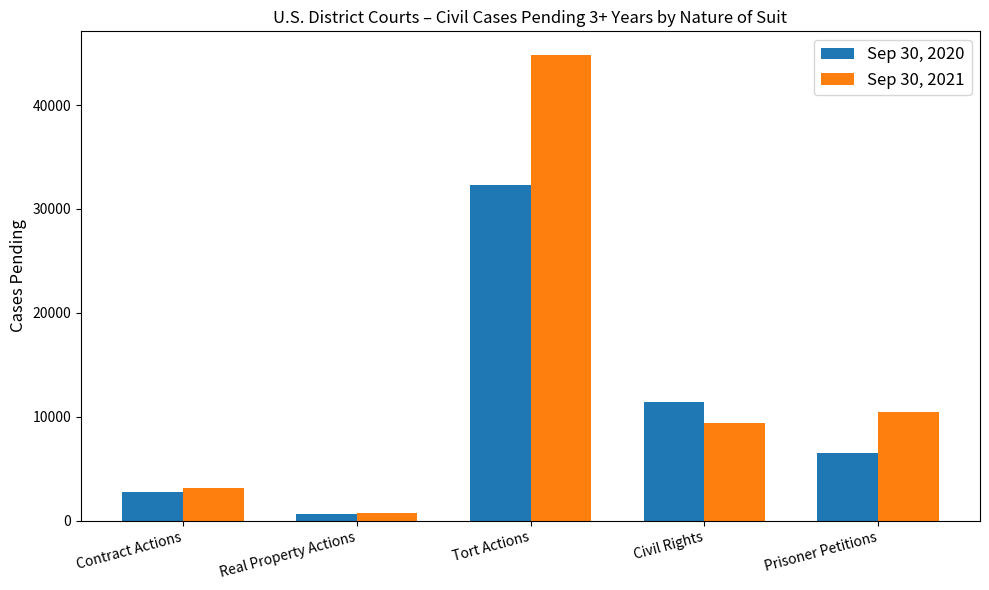

Where does the Sep 30, 2021 series first go above 9444?

Tort Actions